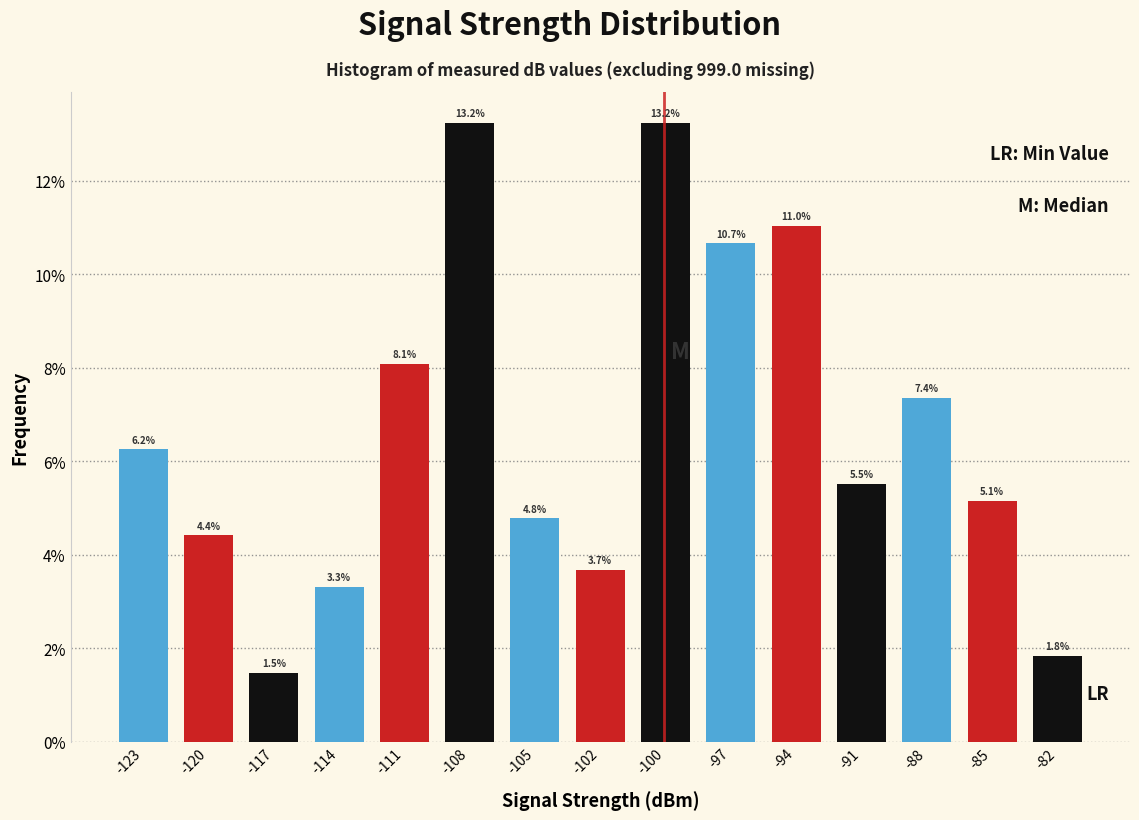

Is it true that the value at -108 is 5.5?

False